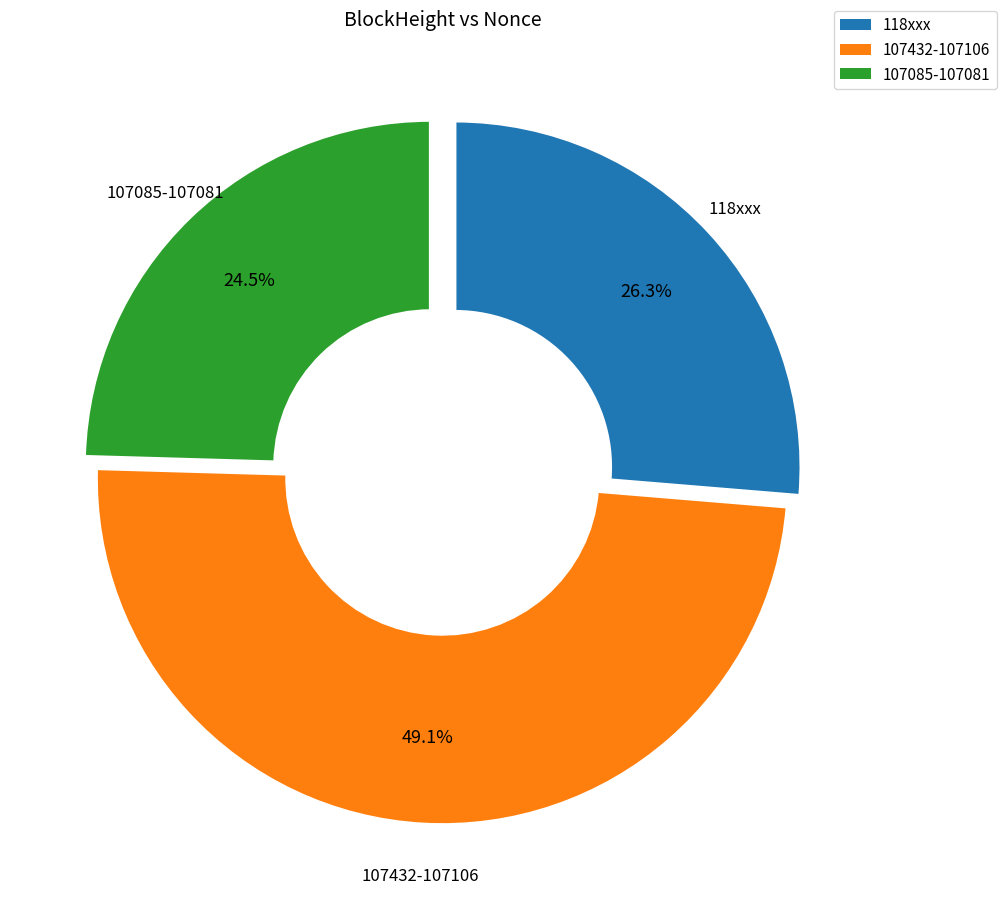

Is there any slice that represents more than half of the pie?

No